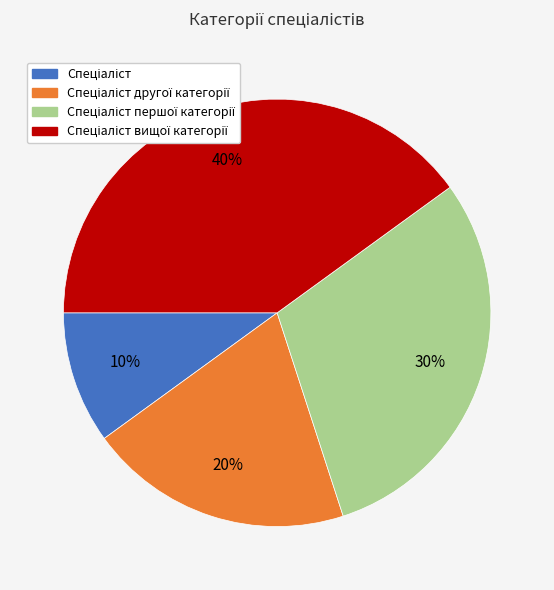

To the nearest percent, what is the average slice percentage?

25%